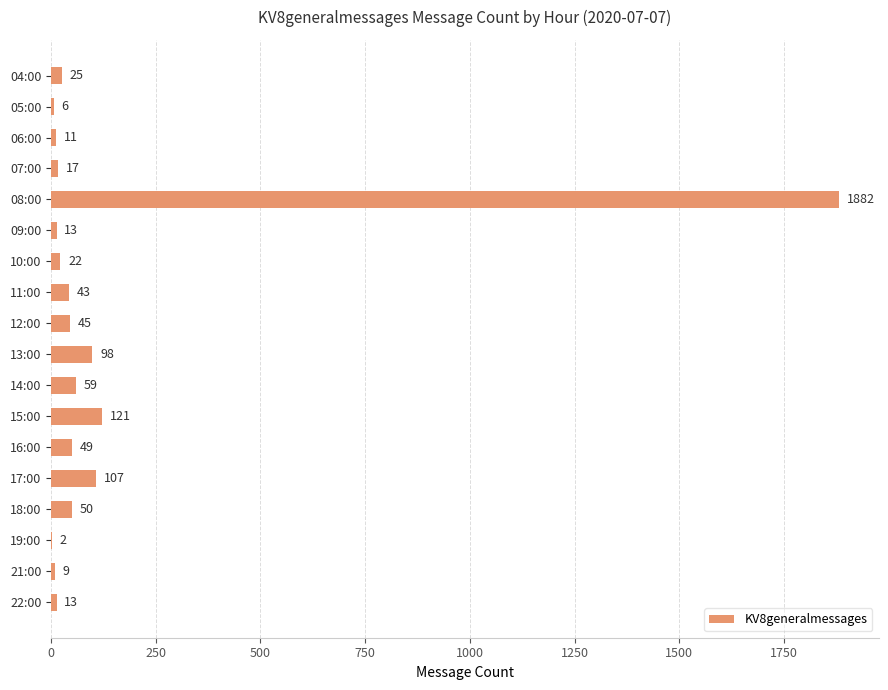

Between 06:00 and 19:00, which is larger?

06:00